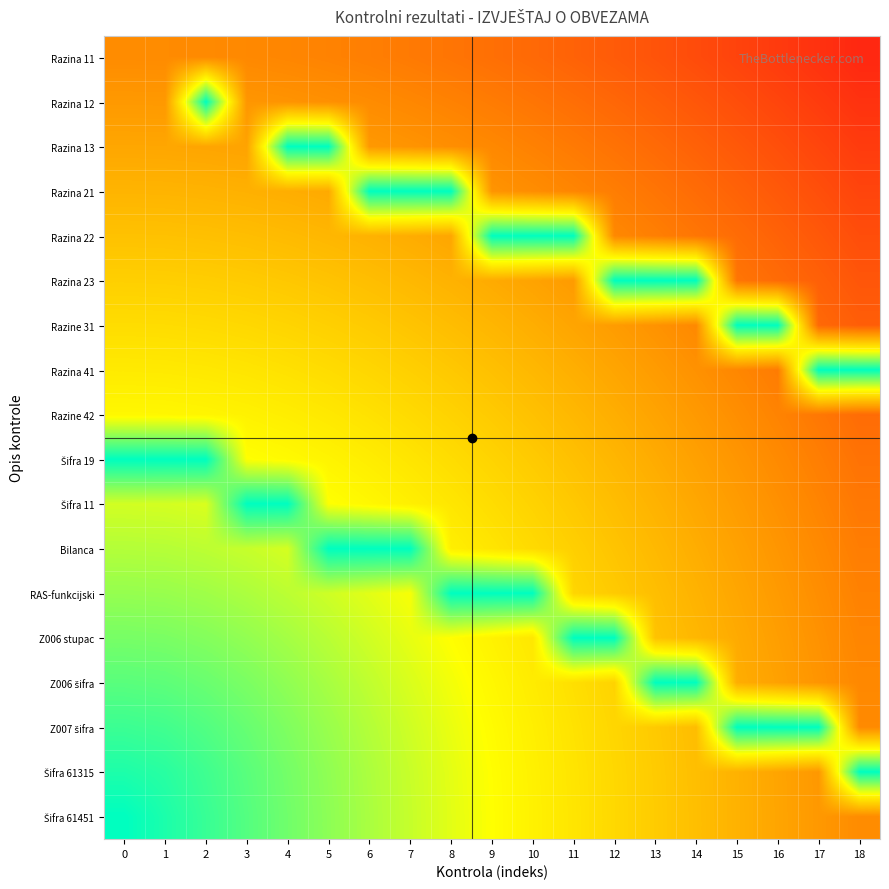

What is the difference between the highest and lowest values at 12?

1.2